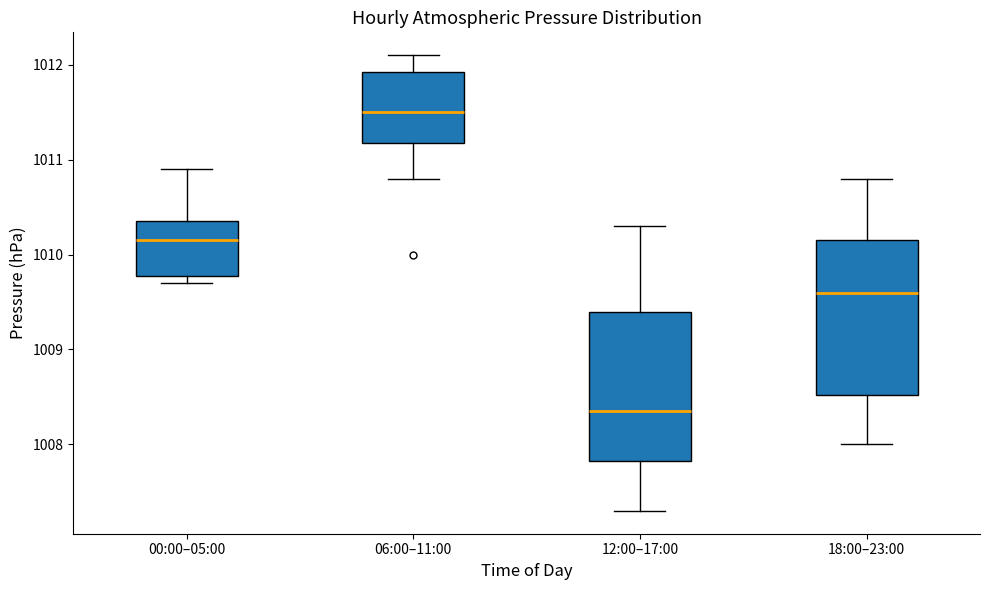

Where is the upper edge of the box for 12:00–17:00 on the y-axis? The values are not printed on the chart, so give them approximately, as read against the axis.

1009.4